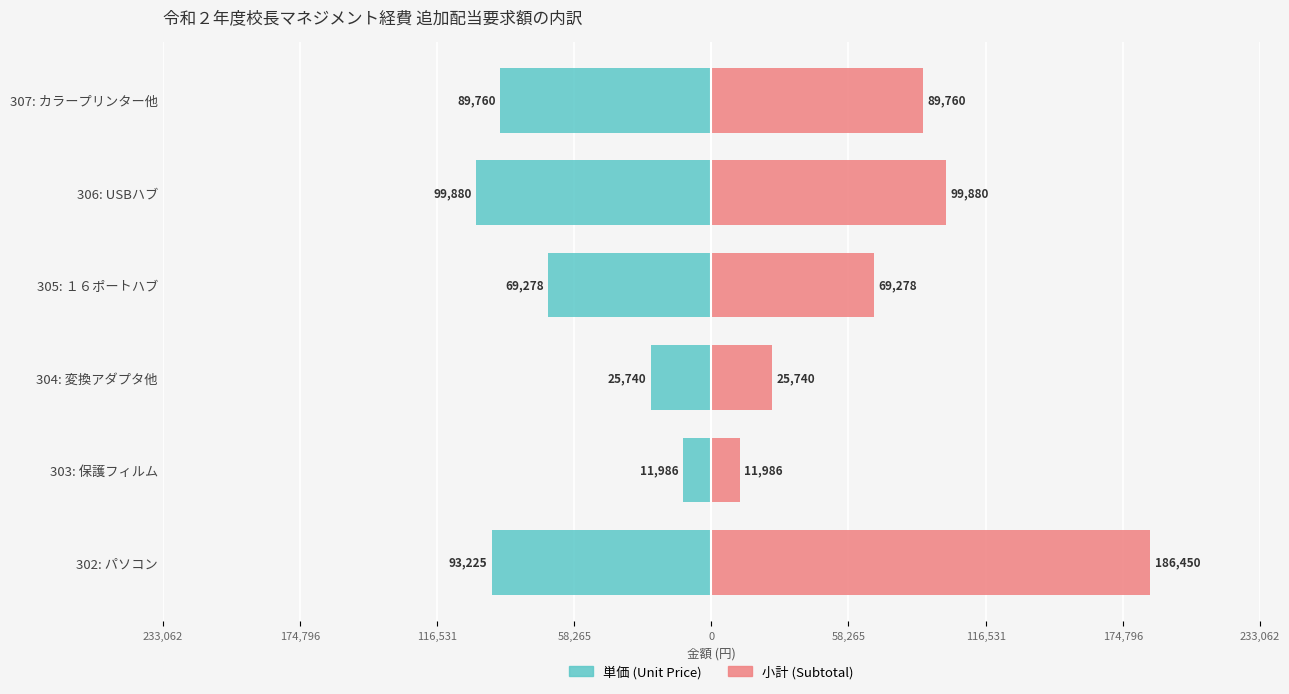

How many bars are there in each group?

2